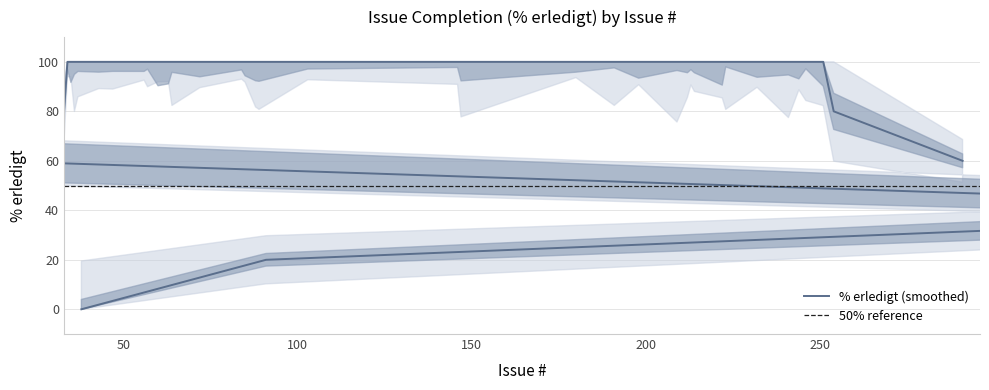

Count the number of categories in the chart.

40